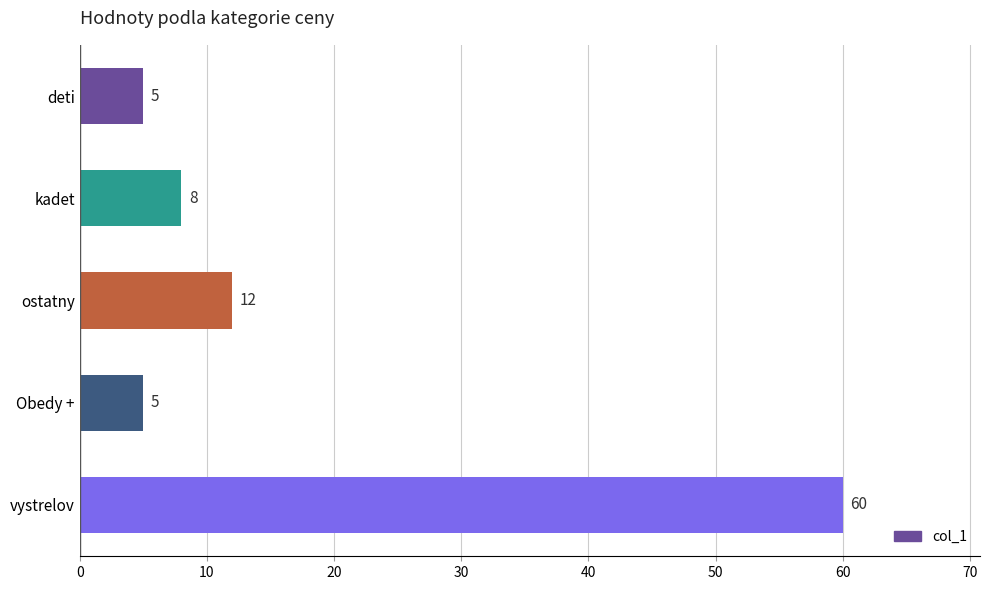

Is it true that the value at Obedy + is 5?

True